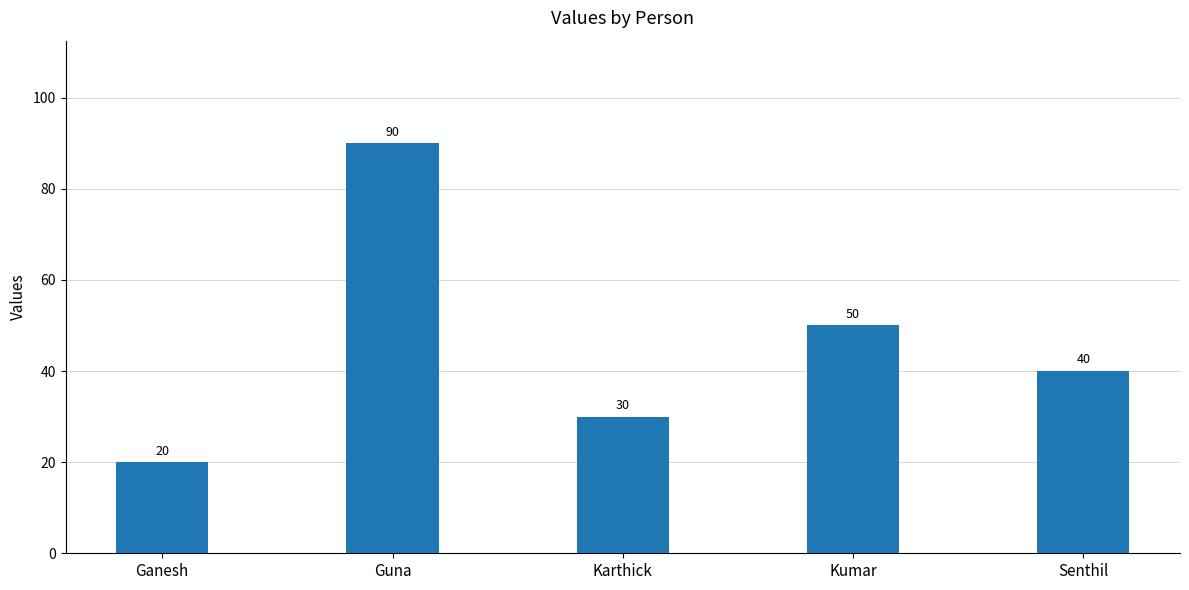

How many series are shown in this chart?

1